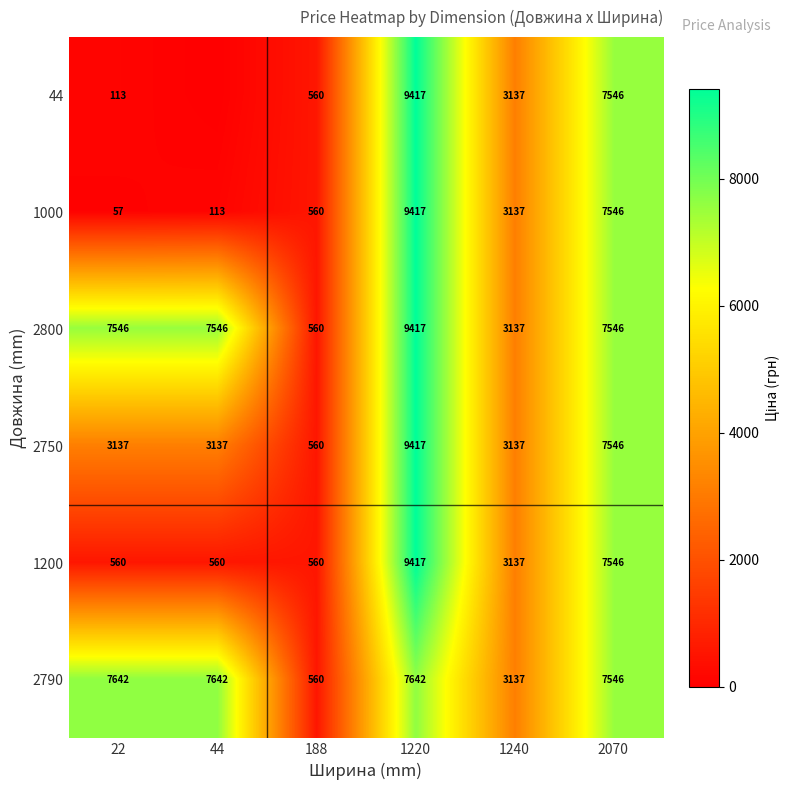

The 1200 series shows 7546 at 2070. True or false?

True